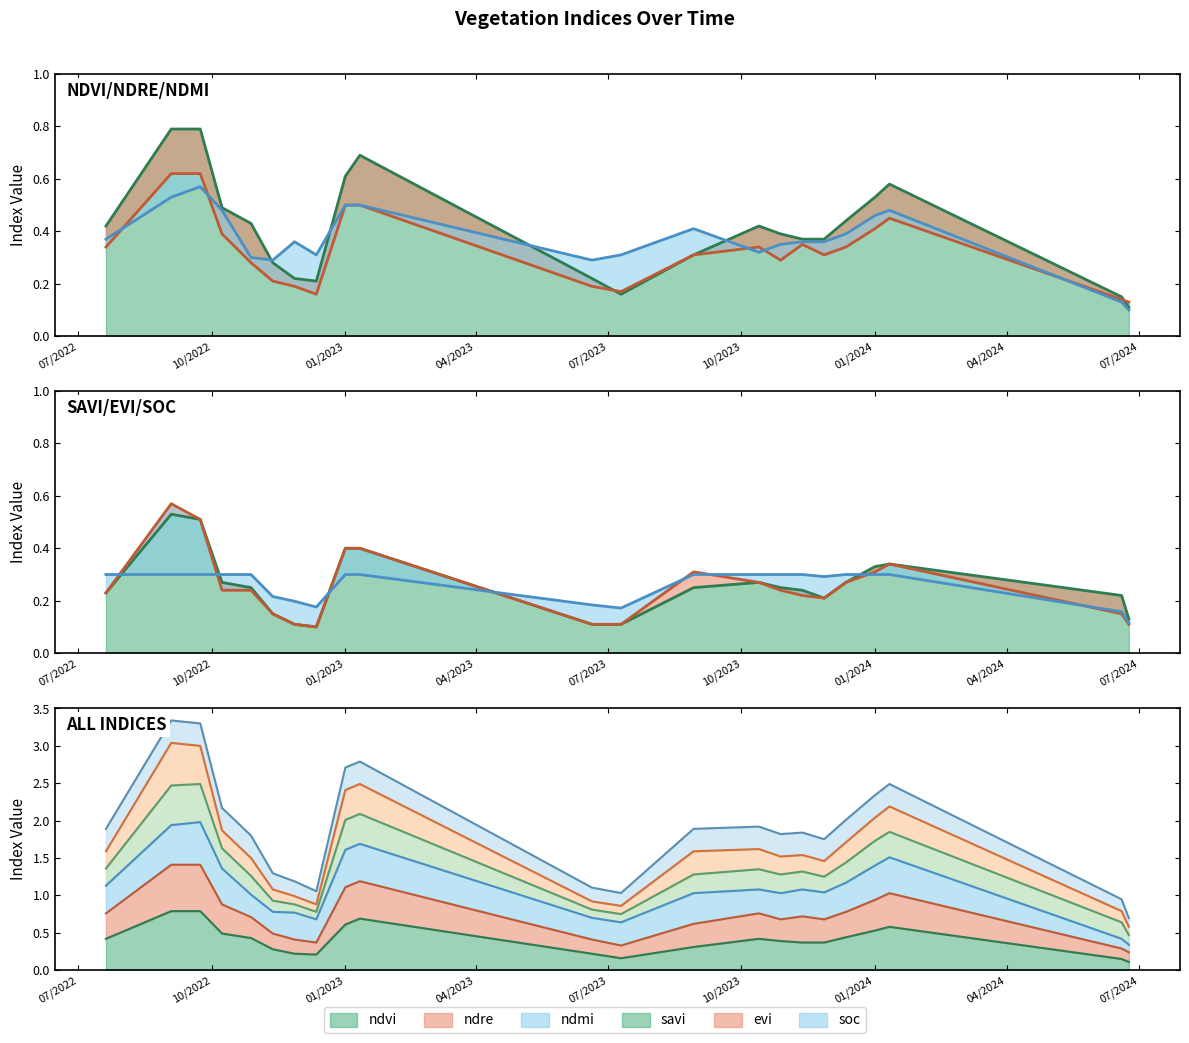

How many times do ndmi and ndvi cross each other?

4